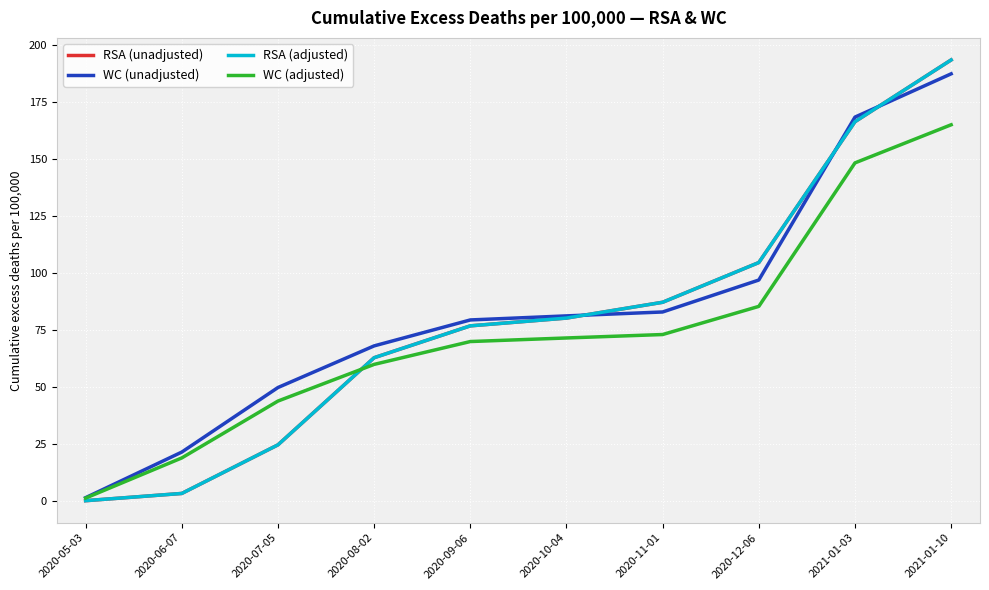

True or false: RSA (unadjusted) has more than 1 points higher than both neighbors.

False